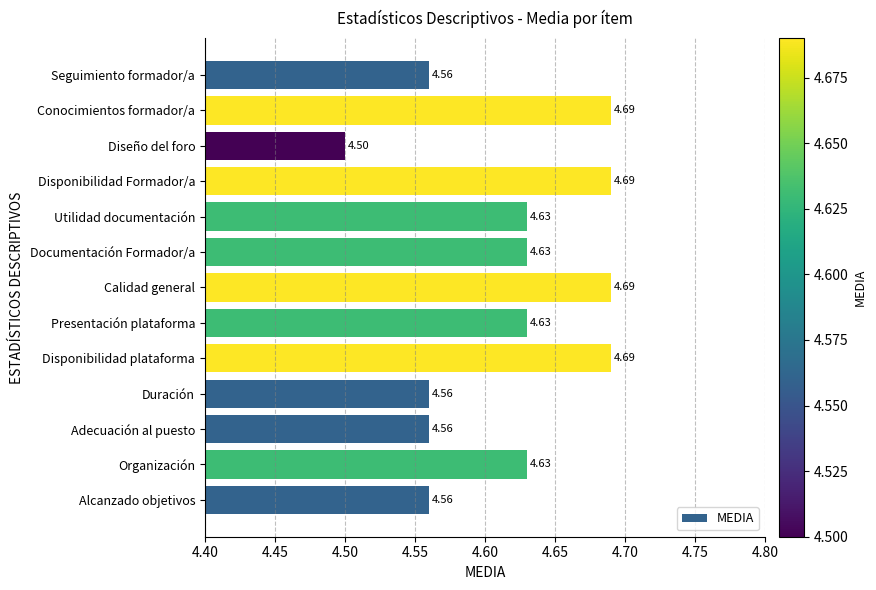

Where is the data nearest to the value 4?

Diseño del foro